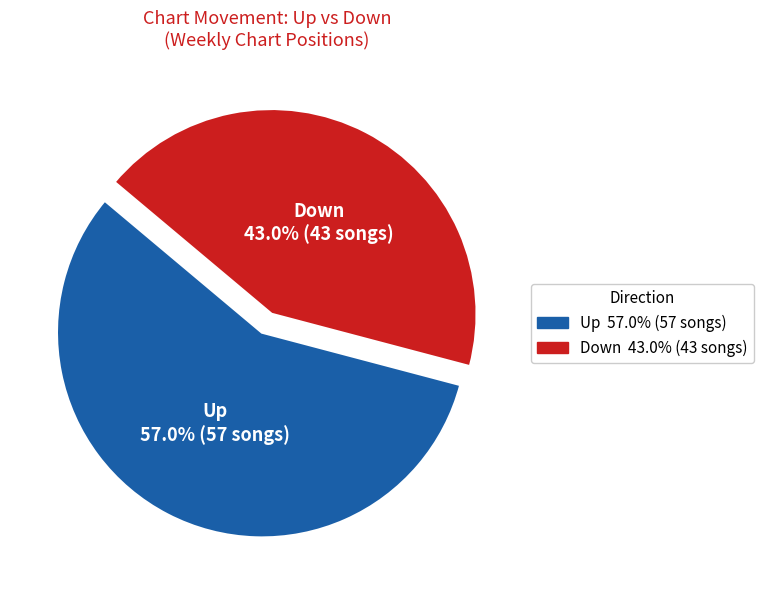

Rank the categories by value from lowest to highest.

down, up